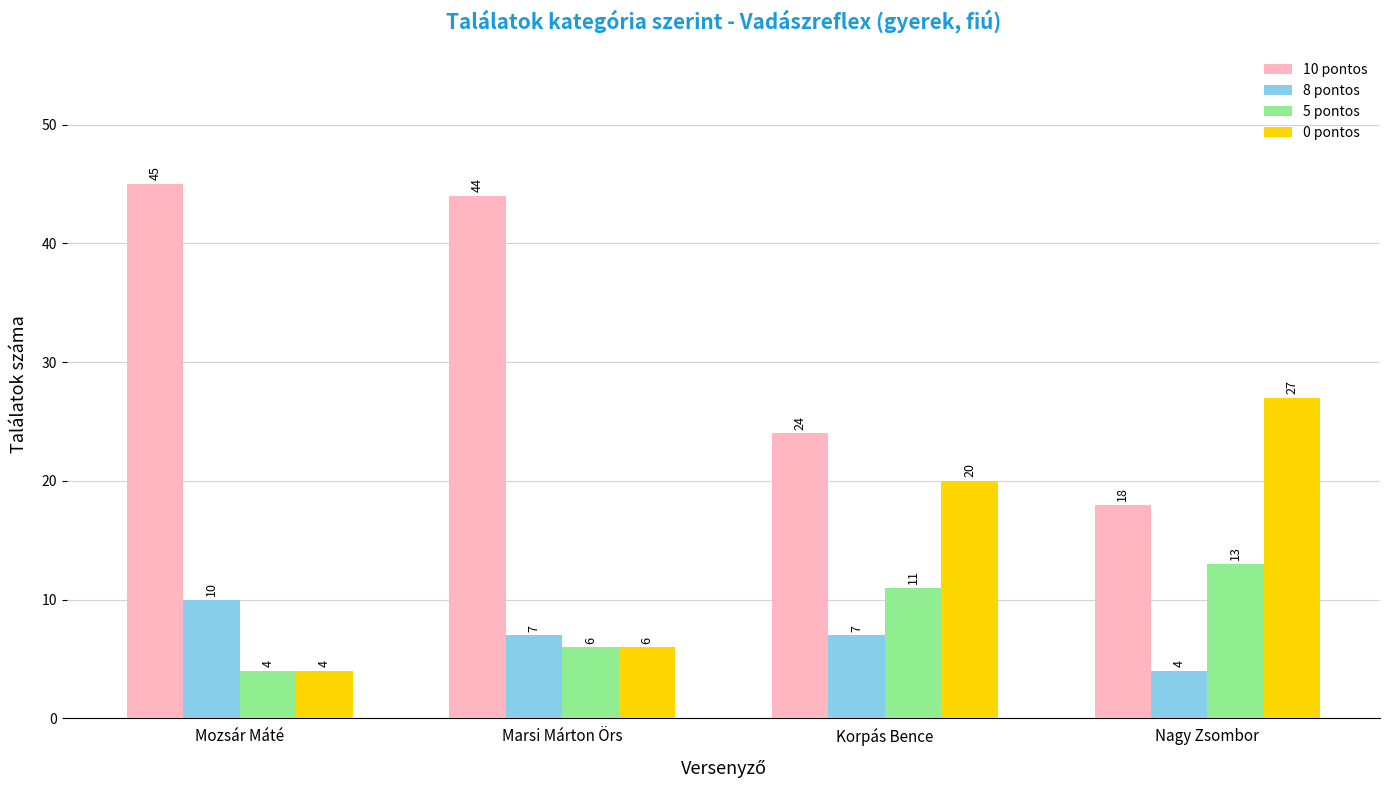

Reading left to right, transcribe all the data shown in this chart.

10 pontos: Mozsár Máté=45	Marsi Márton Örs=44	Korpás Bence=24	Nagy Zsombor=18
8 pontos: Mozsár Máté=10	Marsi Márton Örs=7	Korpás Bence=7	Nagy Zsombor=4
5 pontos: Mozsár Máté=4	Marsi Márton Örs=6	Korpás Bence=11	Nagy Zsombor=13
0 pontos: Mozsár Máté=4	Marsi Márton Örs=6	Korpás Bence=20	Nagy Zsombor=27